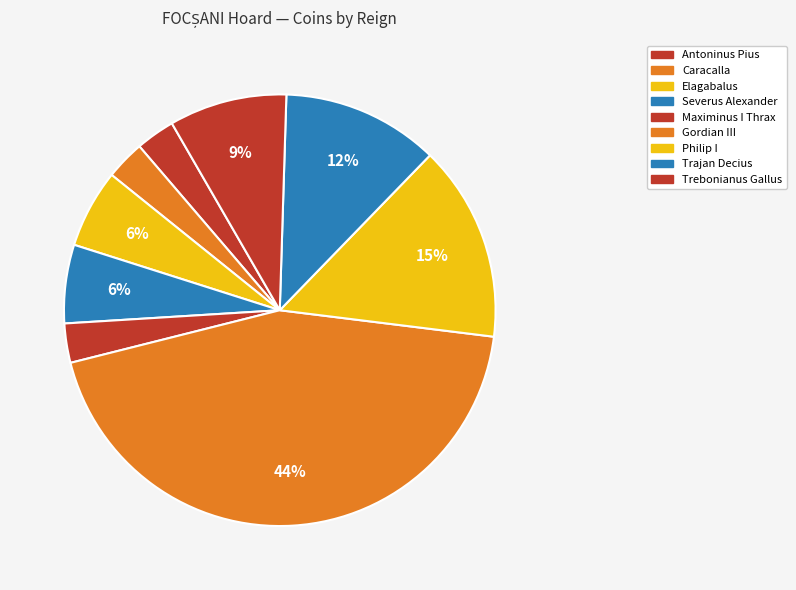

To the nearest percent, what is the difference between the Caracalla and Trajan Decius slice percentages?

9%